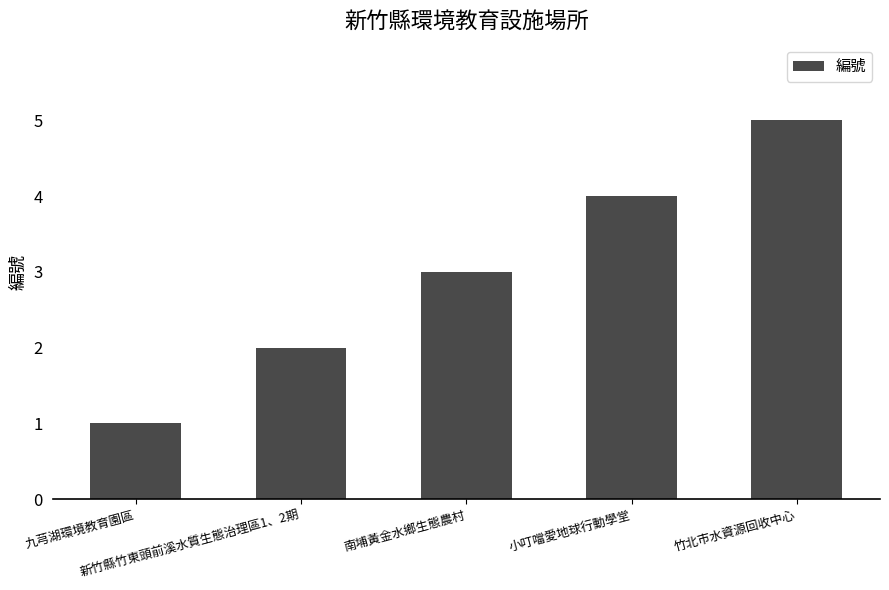

Rank the categories by value from highest to lowest.

竹北市水資源回收中心, 小叮噹愛地球行動學堂, 南埔黃金水鄉生態農村, 新竹縣竹東頭前溪水質生態治理區1、2期, 九芎湖環境教育園區